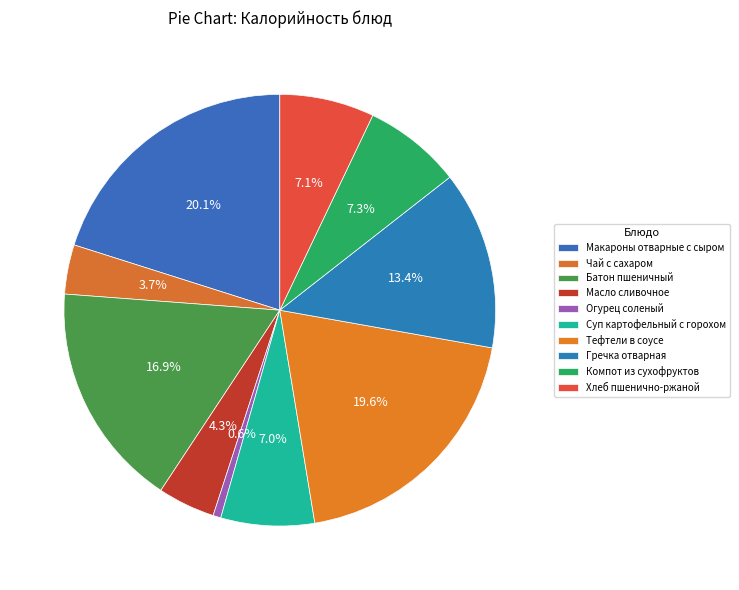

Which category has the biggest portion of the pie?

Макароны отварные с сыром